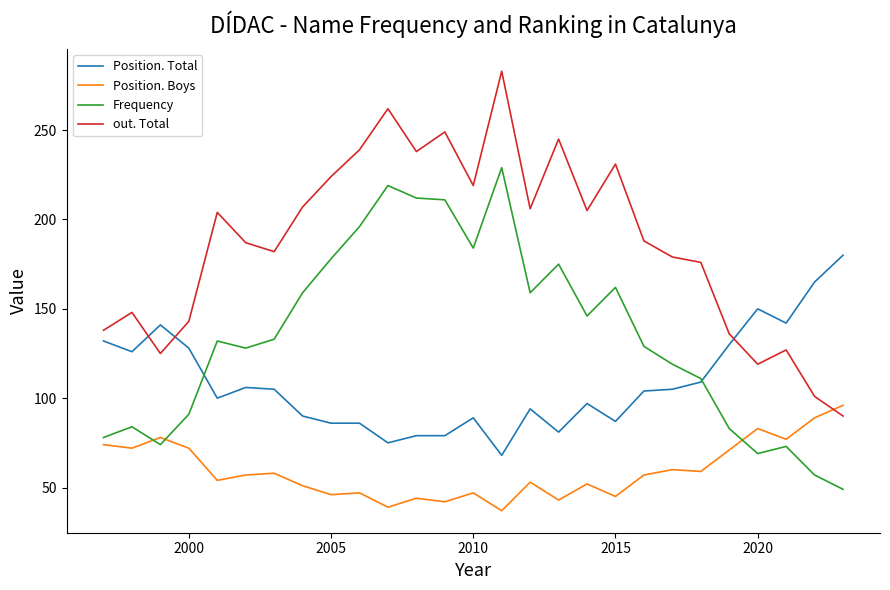

Which series has the largest range (max minus min)?

out. Total